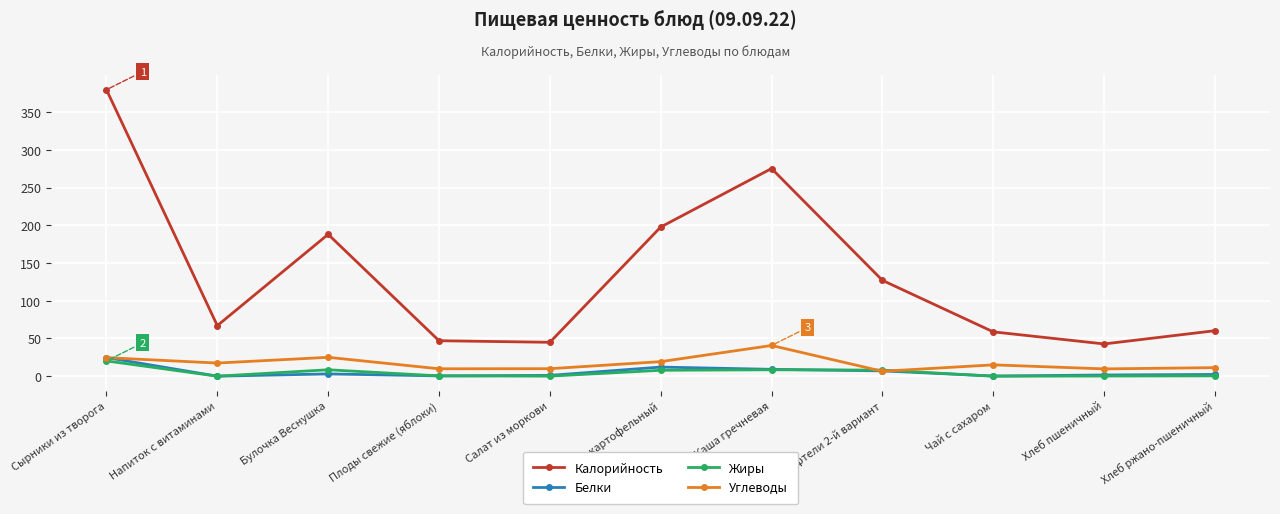

What is the label of the 9th point from the right?

Булочка Веснушка